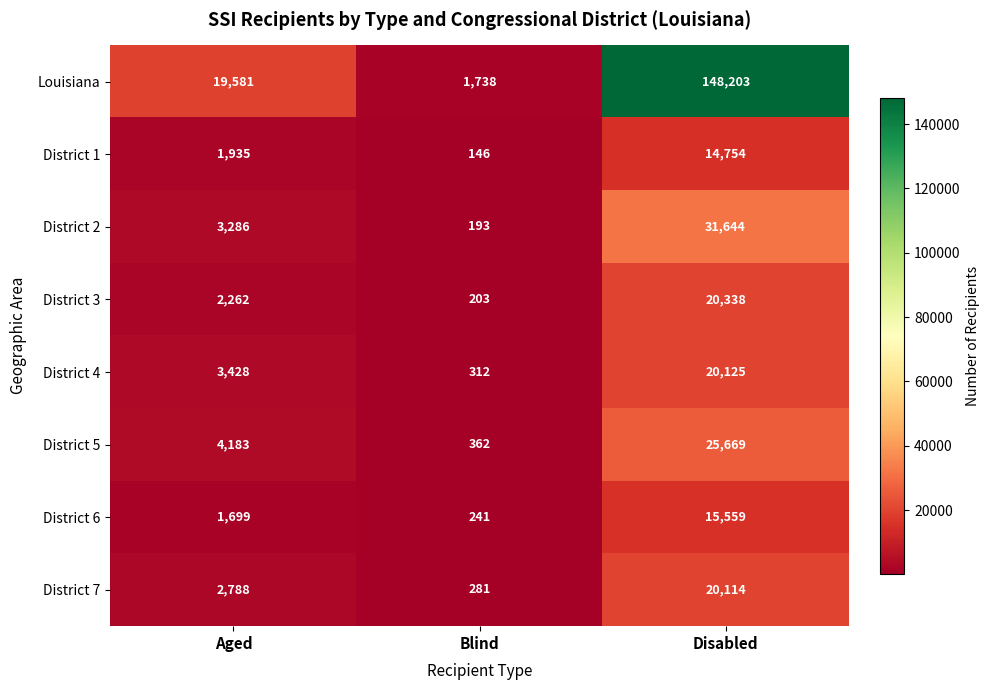

What is the difference between the maximum and second lowest values in the District 6 series?

13860